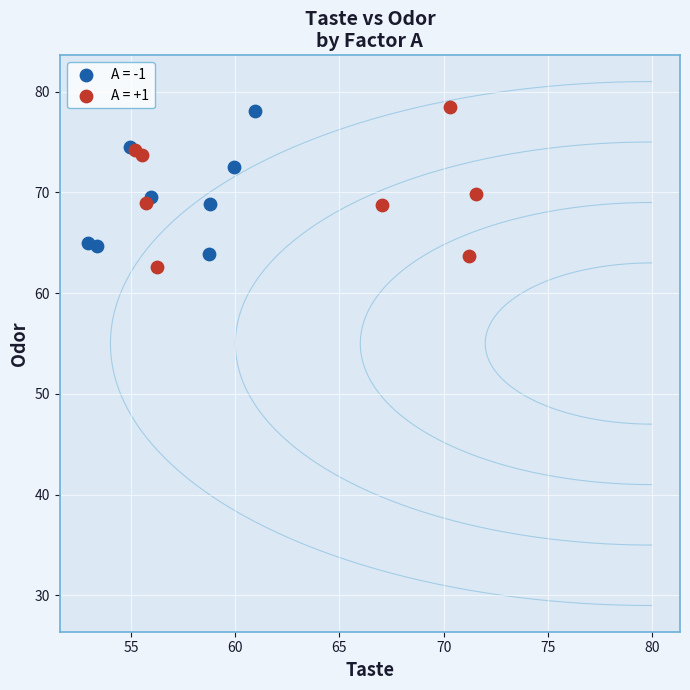

What are all the series names shown in the legend?

A = -1, A = +1